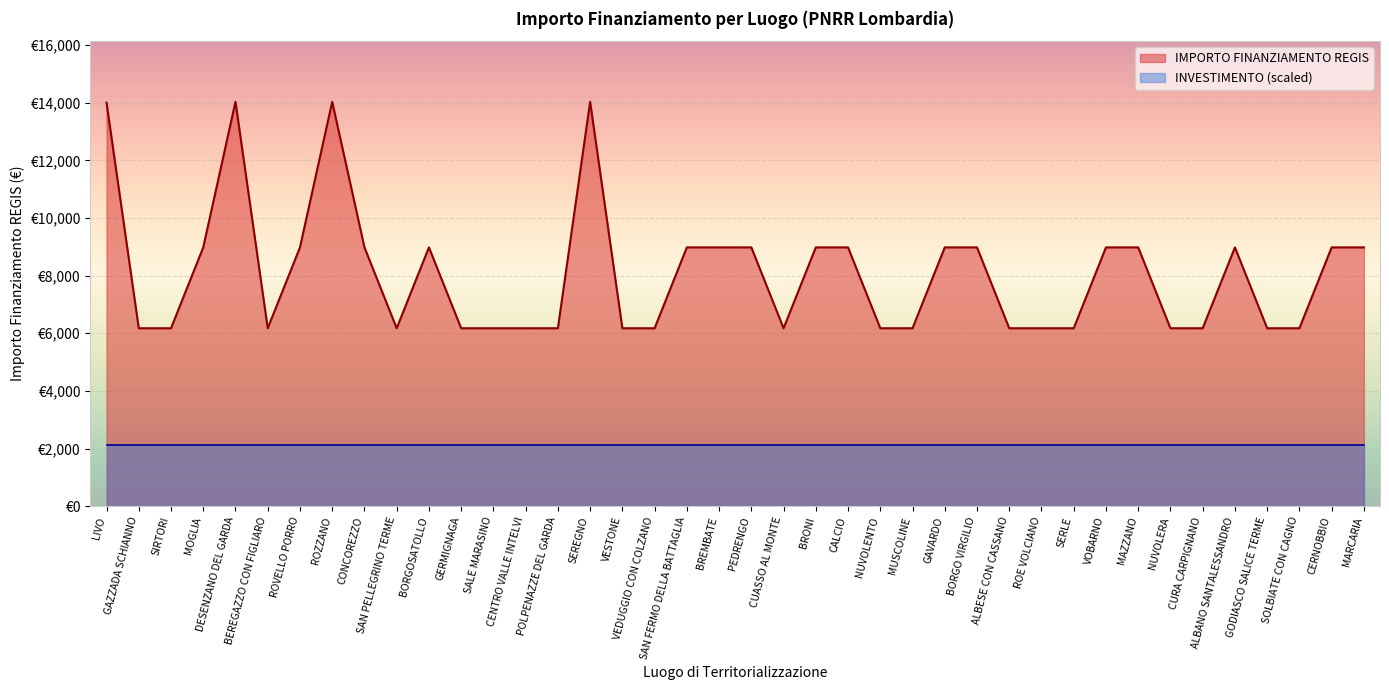

Reading left to right, list all the values displayed in this chart.

14000.0	6173.2	6173.2	8979.2	14030.0	6173.2	8979.2	14030.0	8979.2	6173.2	8979.2	6173.2	6173.2	6173.2	6173.2	14030.0	6173.2	6173.2	8979.2	8979.2	8979.2	6173.2	8979.2	8979.2	6173.2	6173.2	8979.2	8979.2	6173.2	6173.2	6173.2	8979.2	8979.2	6173.2	6173.2	8979.2	6173.2	6173.2	8979.2	8979.2